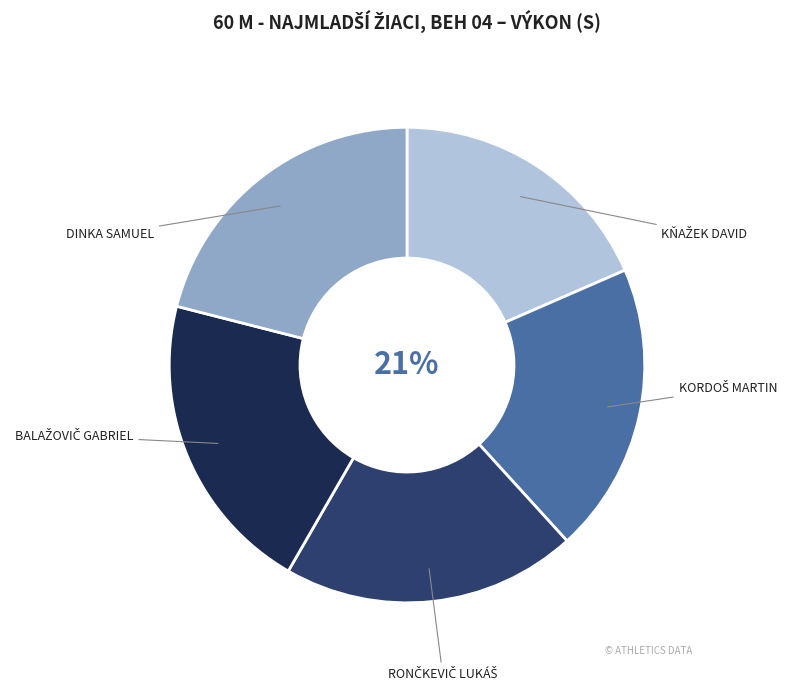

Does any single category account for the majority?

No